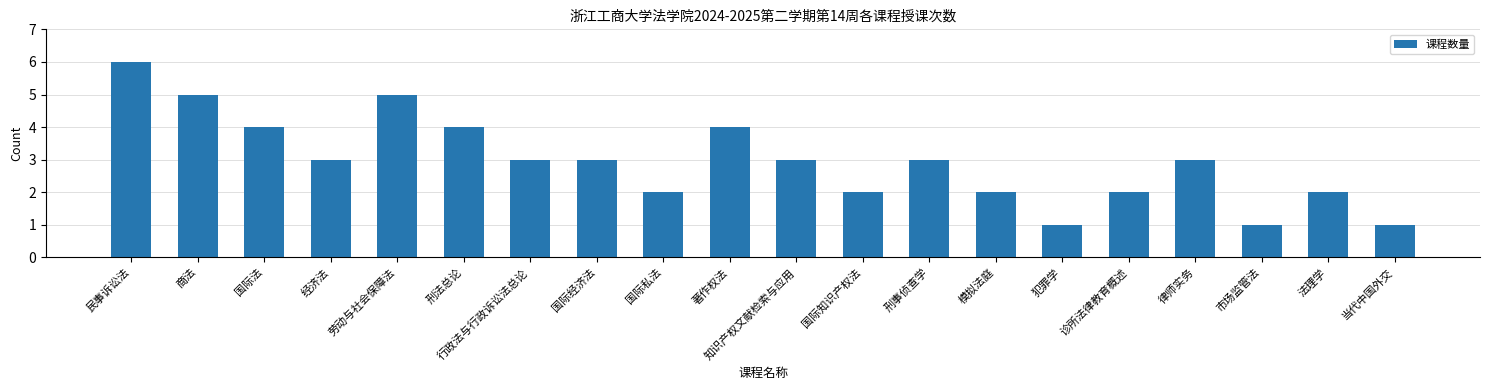

What is the label of the 8th bar from the left?

国际经济法